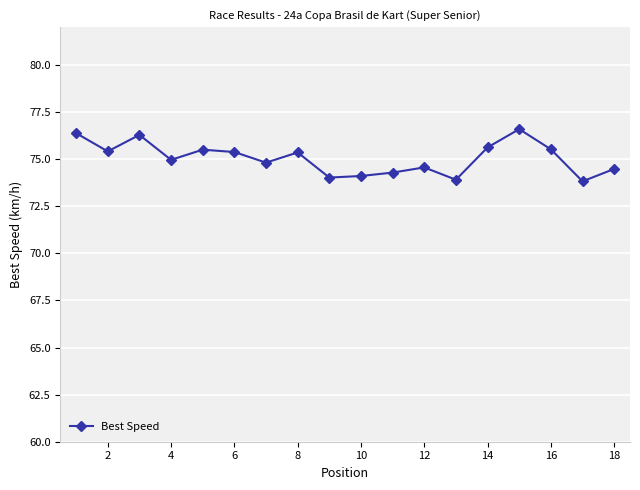

How many interior local peaks (higher than both neighbors) does the data have?

5